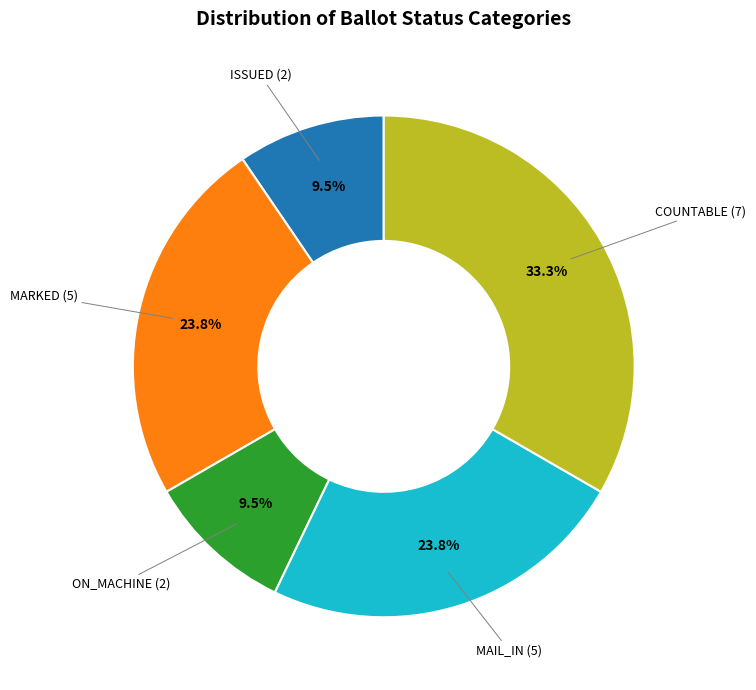

Is there any slice that represents more than half of the pie?

No